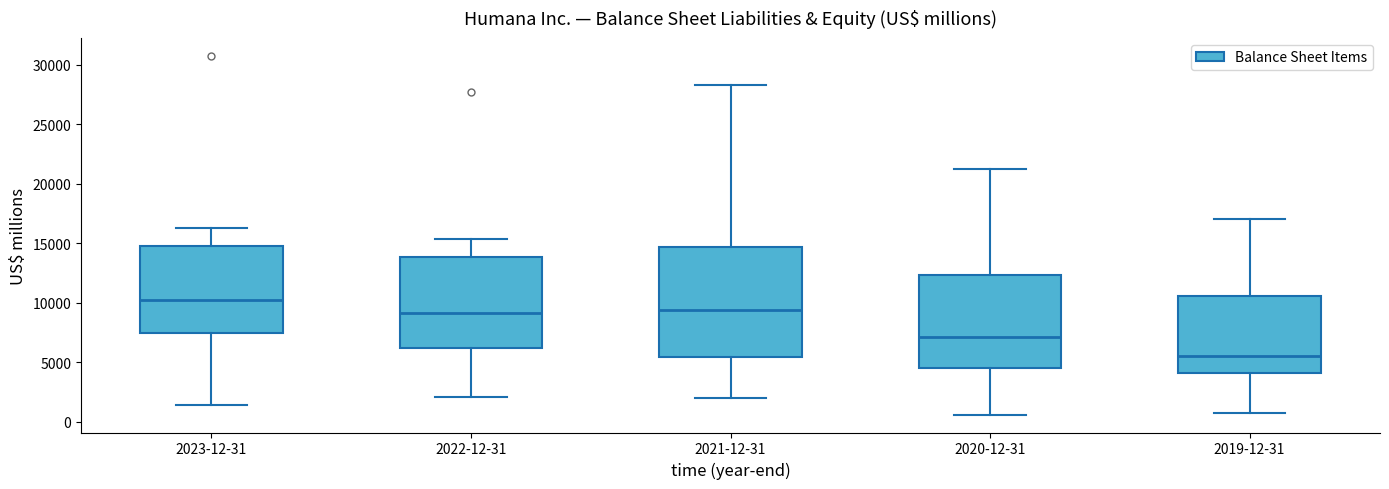

Comparing the boxes themselves (not the whiskers), which one is the tallest?

2021-12-31